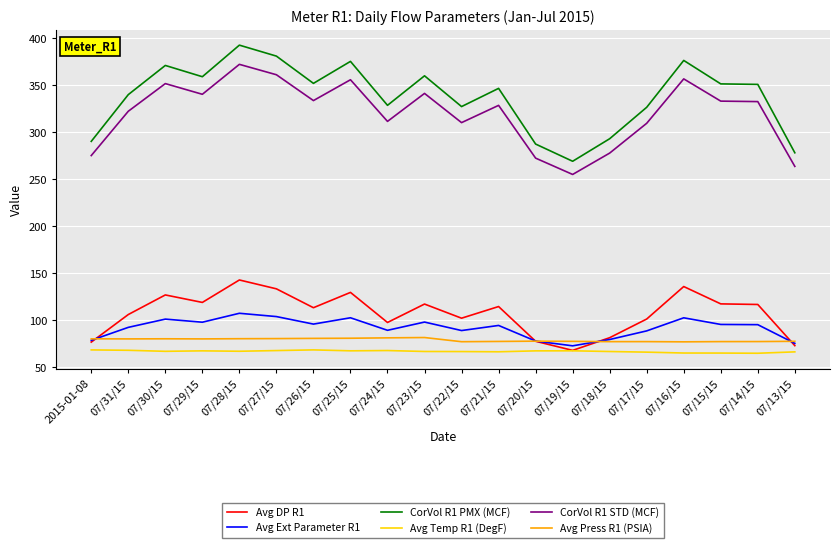

True or false: Avg Temp R1 (DegF) and CorVol R1 PMX (MCF) cross at least once.

False